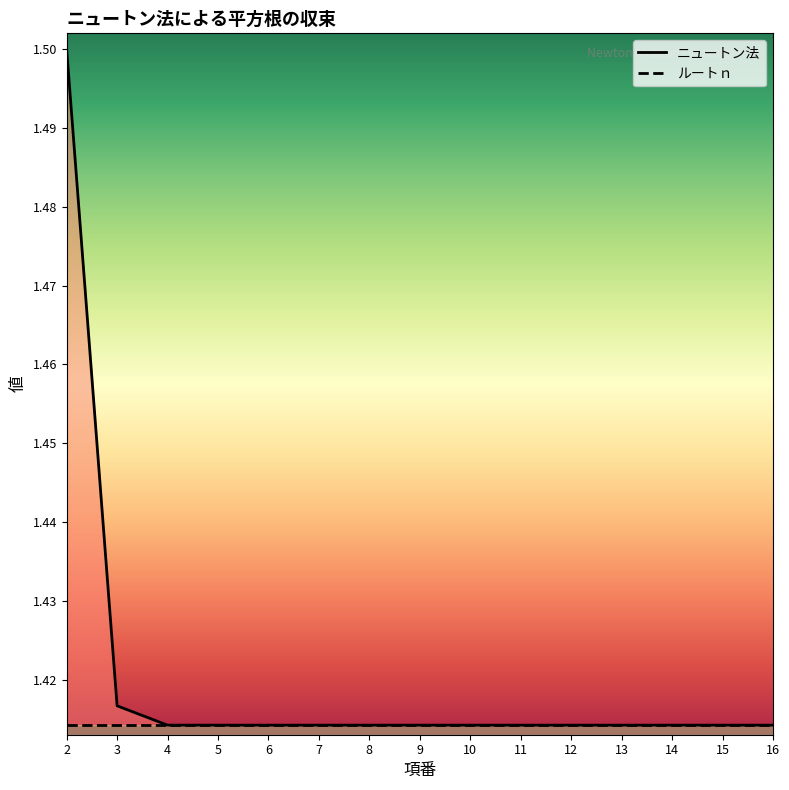

Between 3 and 4, which is larger?

3